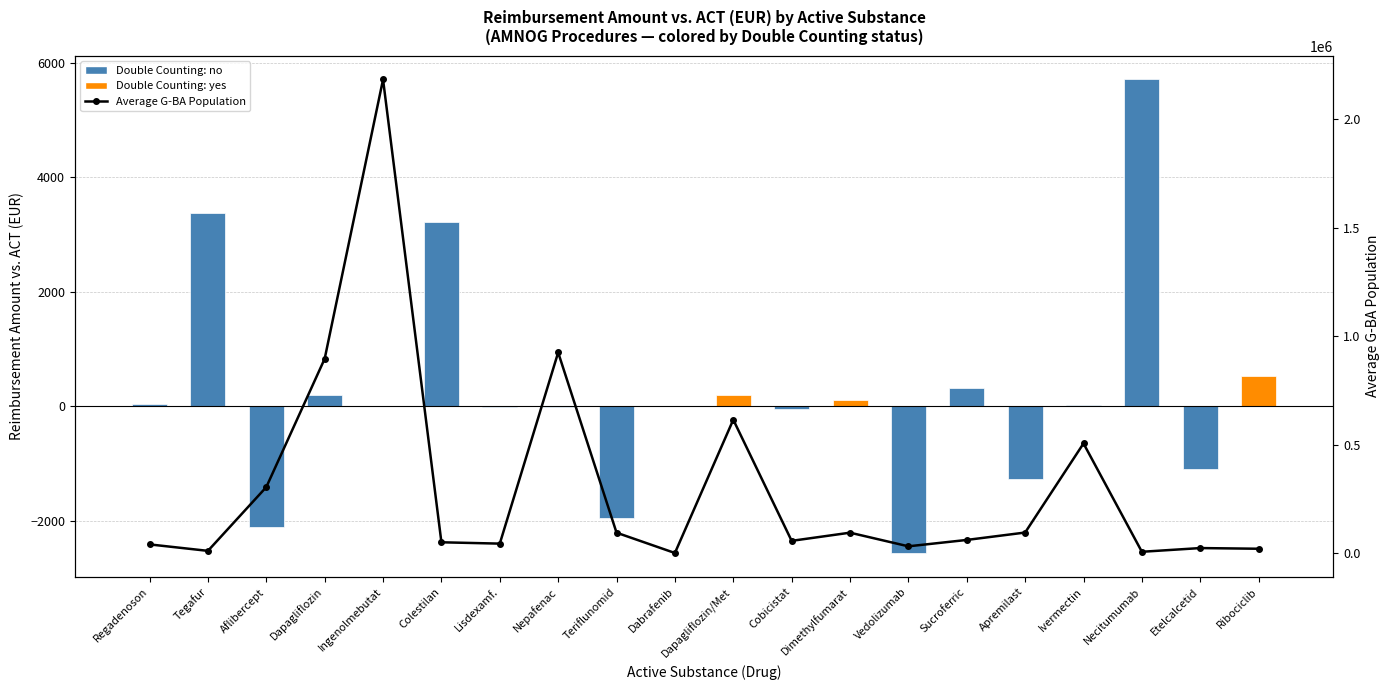

What is the sum of the Average G-BA Population values at Tegafur and Apremilast?

106900.0